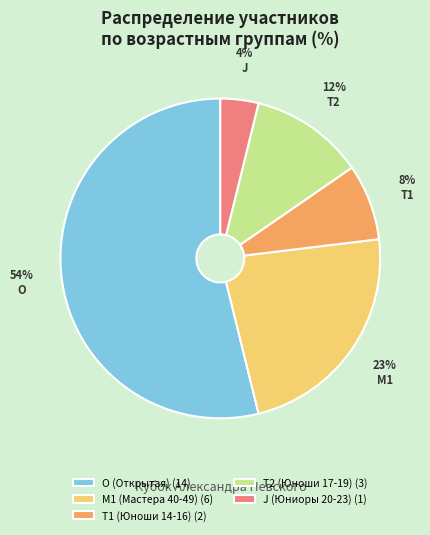

Is the sum of M1 (Мастера 40-49) and T2 (Юноши 17-19) greater than half?

No